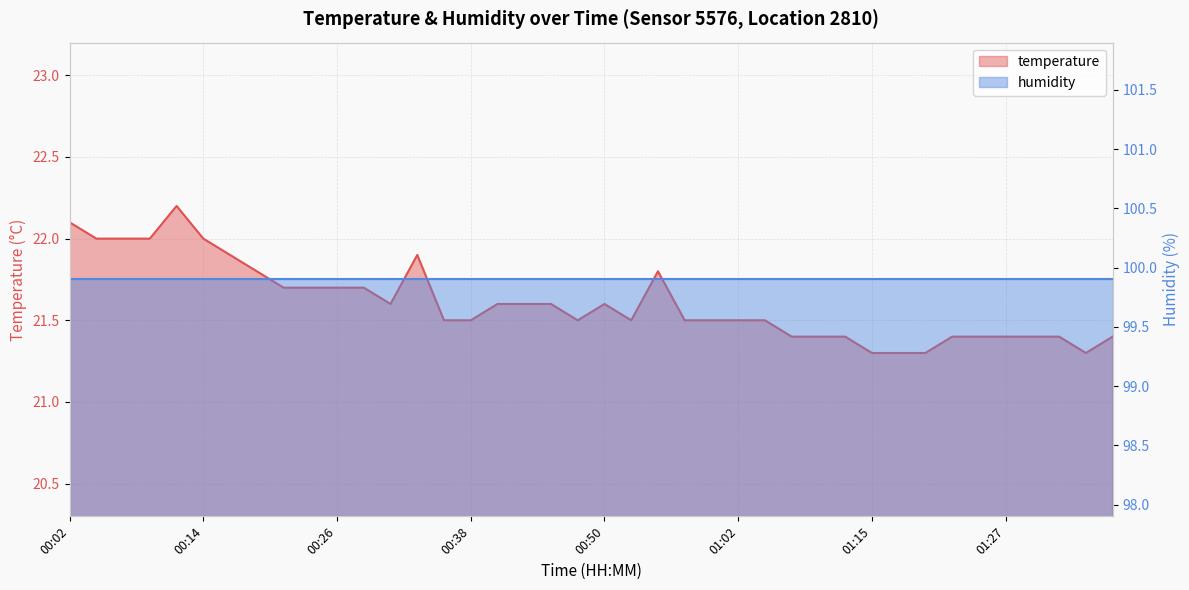

List the labels in order of value, largest first.

00:11, 00:02, 00:04, 00:07, 00:09, 00:14, 00:16, 00:33, 00:19, 00:55, 00:21, 00:24, 00:26, 00:28, 00:31, 00:41, 00:43, 00:45, 00:50, 00:36, 00:38, 00:48, 00:53, 00:58, 01:00, 01:02, 01:05, 01:07, 01:10, 01:13, 01:22, 01:25, 01:27, 01:30, 01:32, 01:37, 01:15, 01:17, 01:20, 01:34